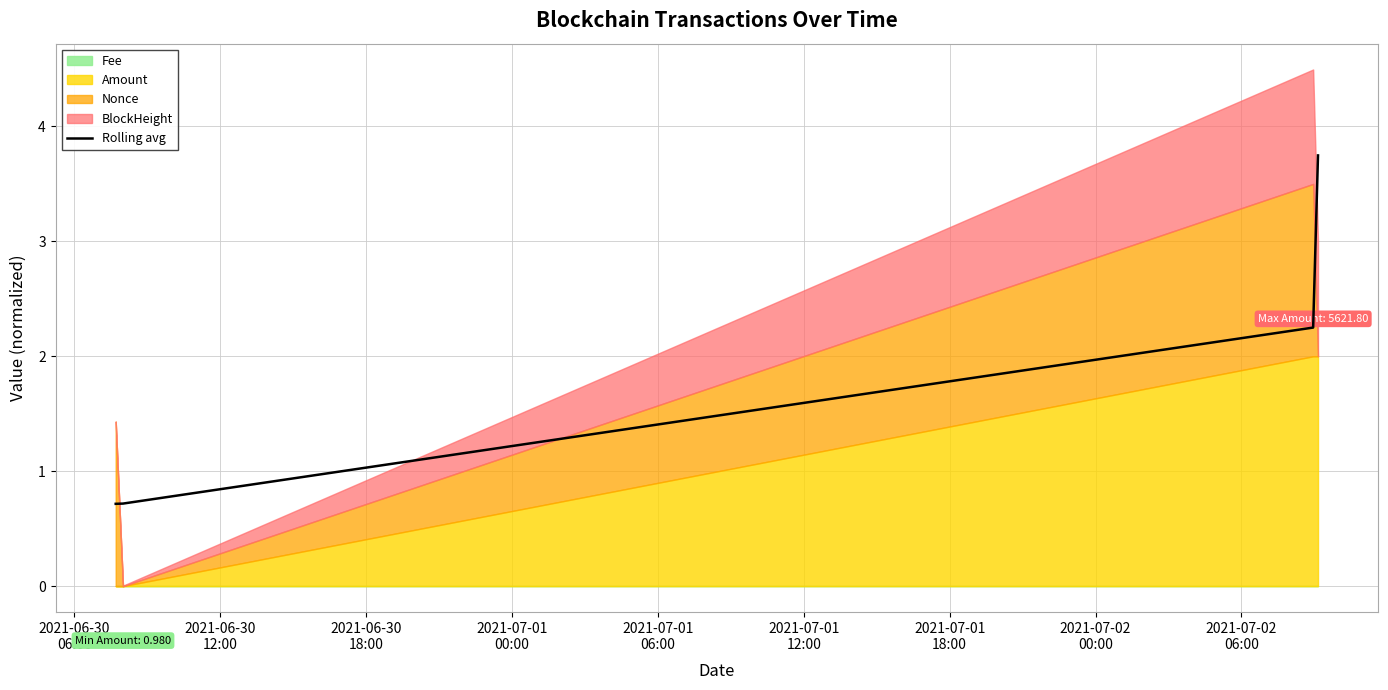

What is the value of the 3rd point from the left?

2.2